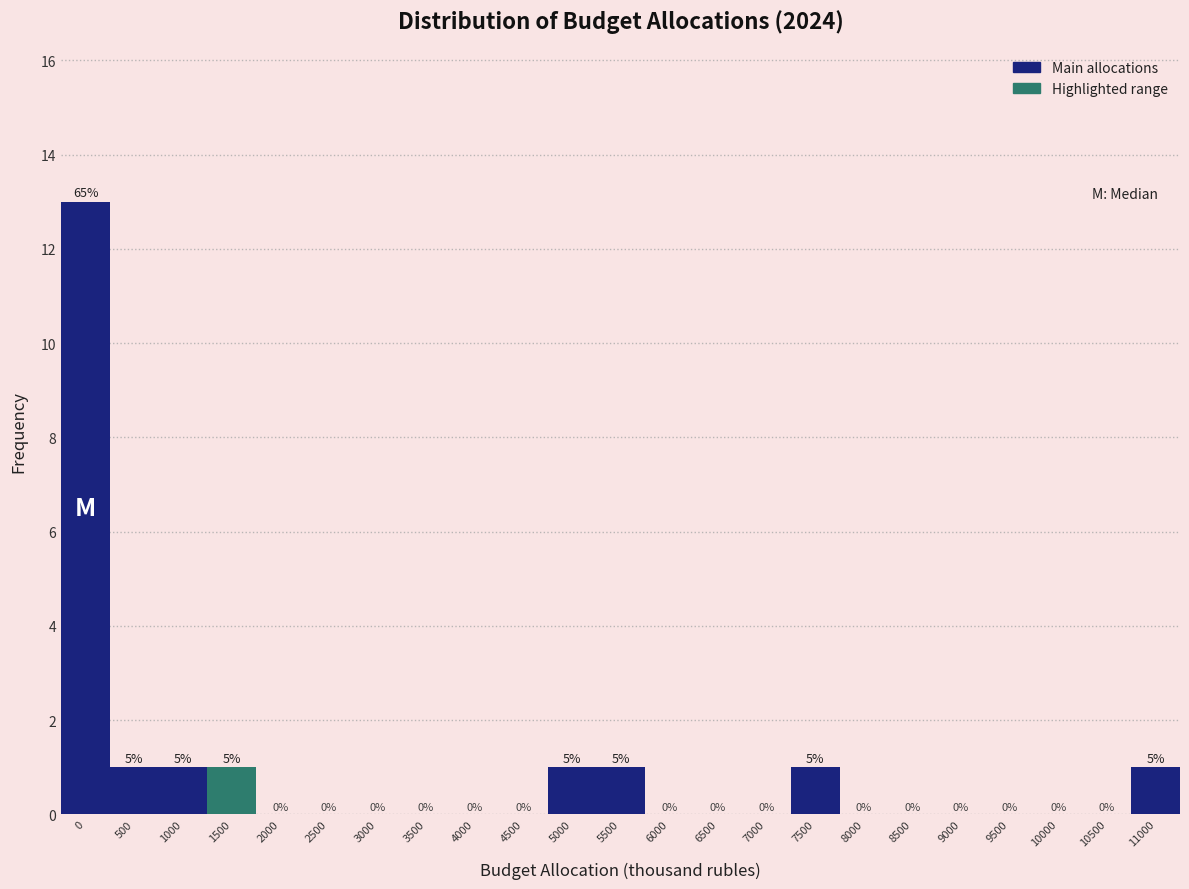

Reading left to right, extract all data points from this chart.

0=13	500=1	1000=1	1500=1	2000=0	2500=0	3000=0	3500=0	4000=0	4500=0	5000=1	5500=1	6000=0	6500=0	7000=0	7500=1	8000=0	8500=0	9000=0	9500=0	10000=0	10500=0	11000=1